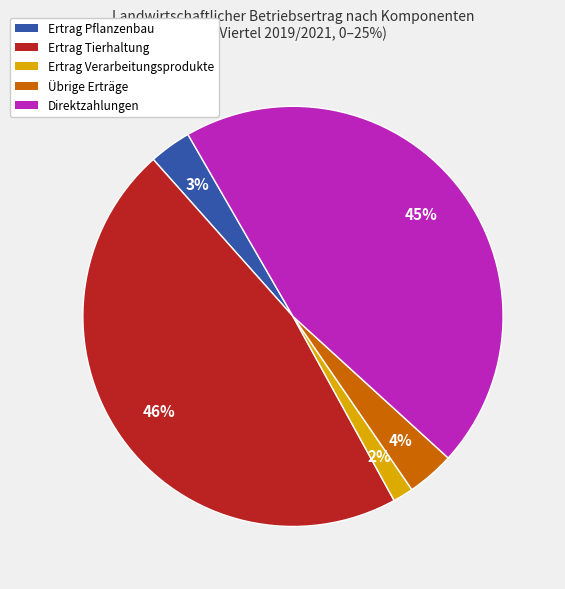

Is the sum of Ertrag Verarbeitungsprodukte and Übrige Erträge greater than half?

No